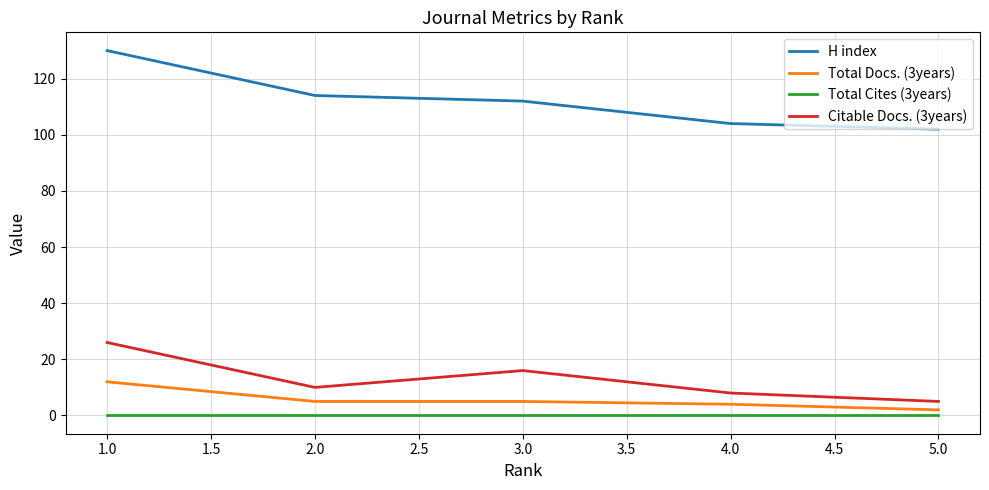

Which series has the largest range (max minus min)?

H index